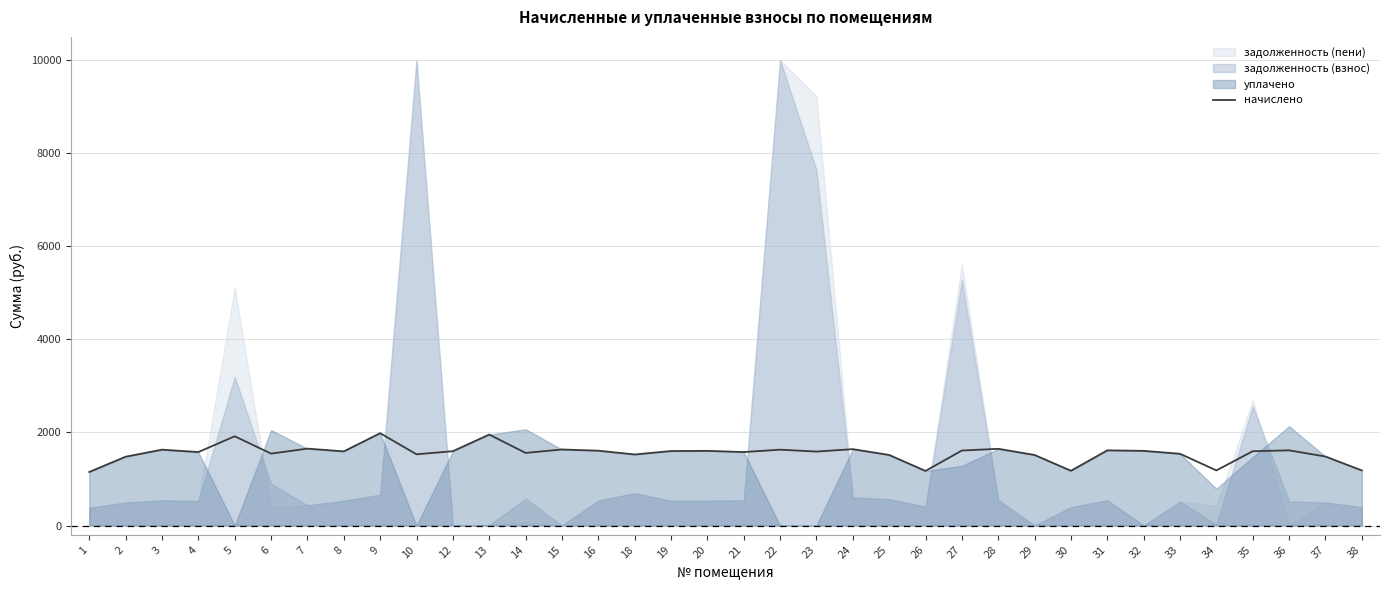

At which label does the data first exceed 1596?

3